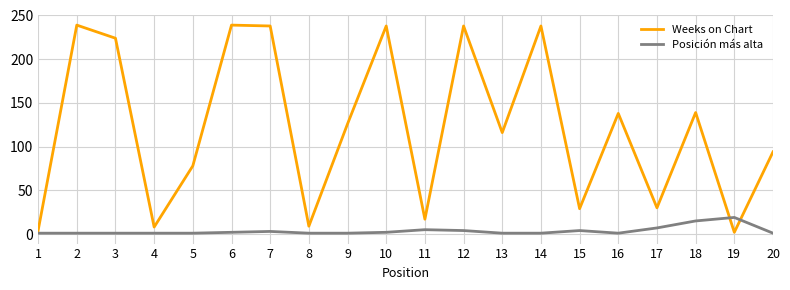

How many intersections are there between Posición más alta and Weeks on Chart?

2